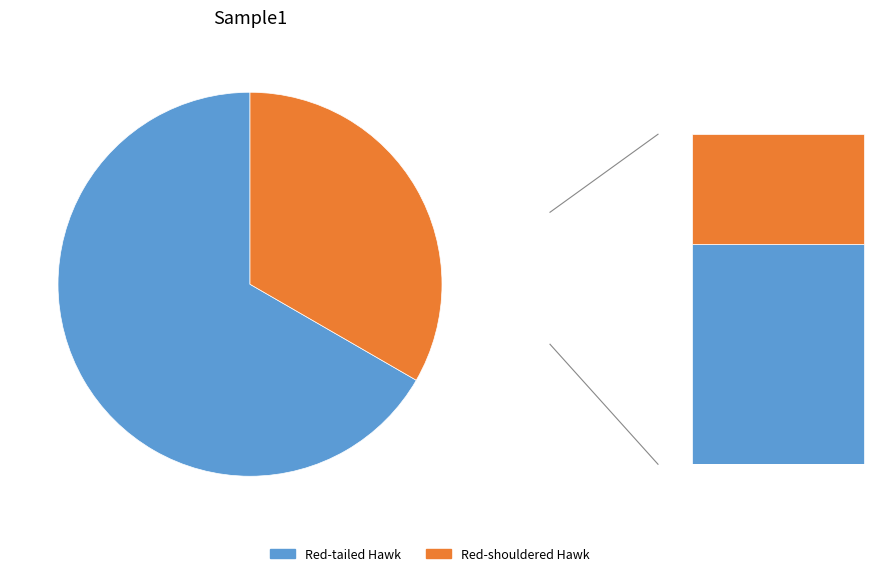

To the nearest percent, what percentage of the pie is Red-tailed Hawk?

67%